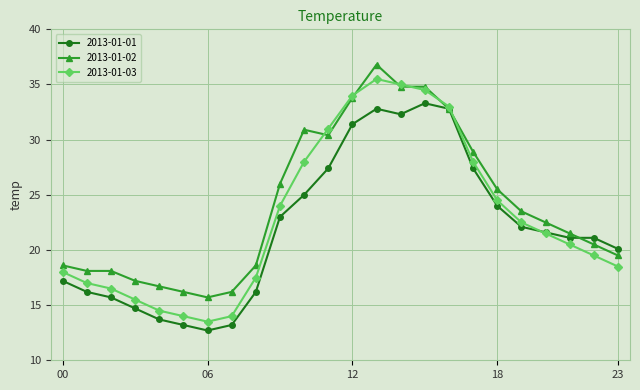

List the series in order of their peak value, lowest first.

2013-01-01, 2013-01-03, 2013-01-02